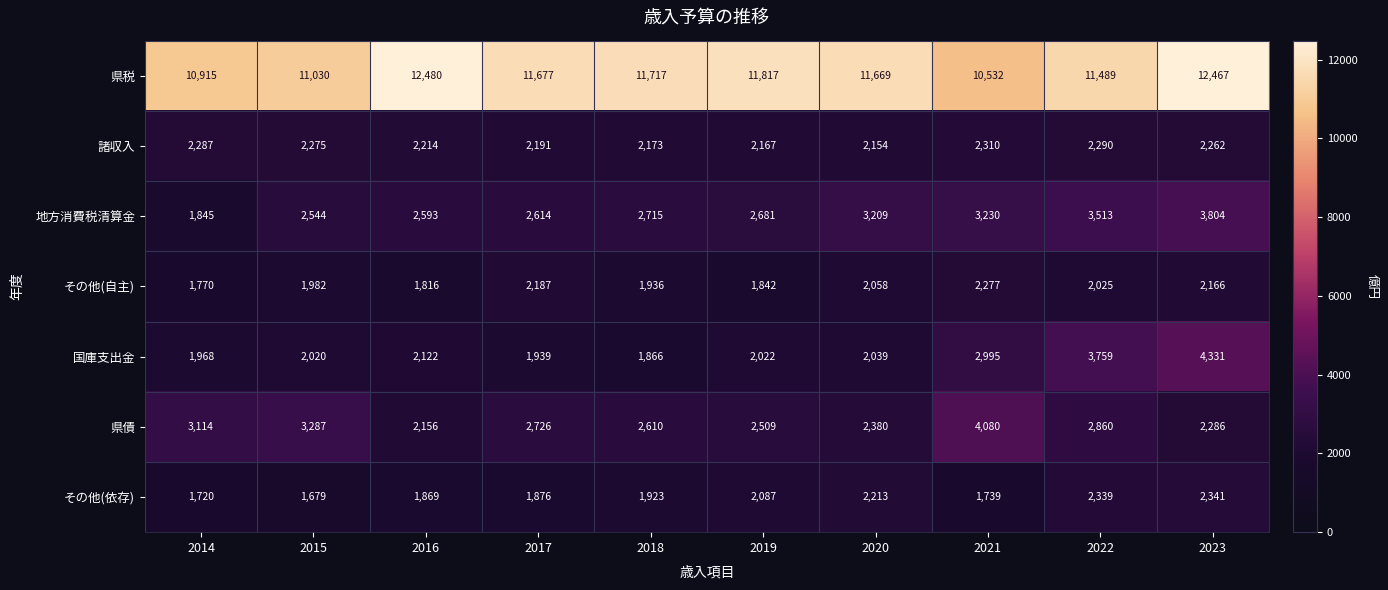

Between 2015 and 2023, which series saw the biggest shift?

国庫支出金